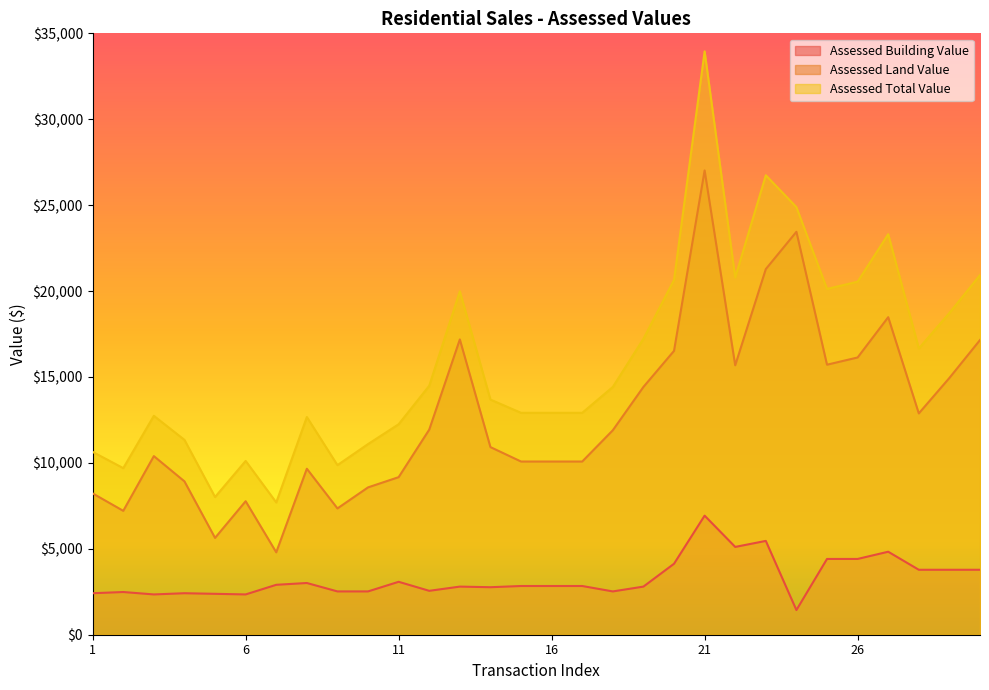

What is the difference between the second highest and minimum values in the Assessed Building Value series?

4025